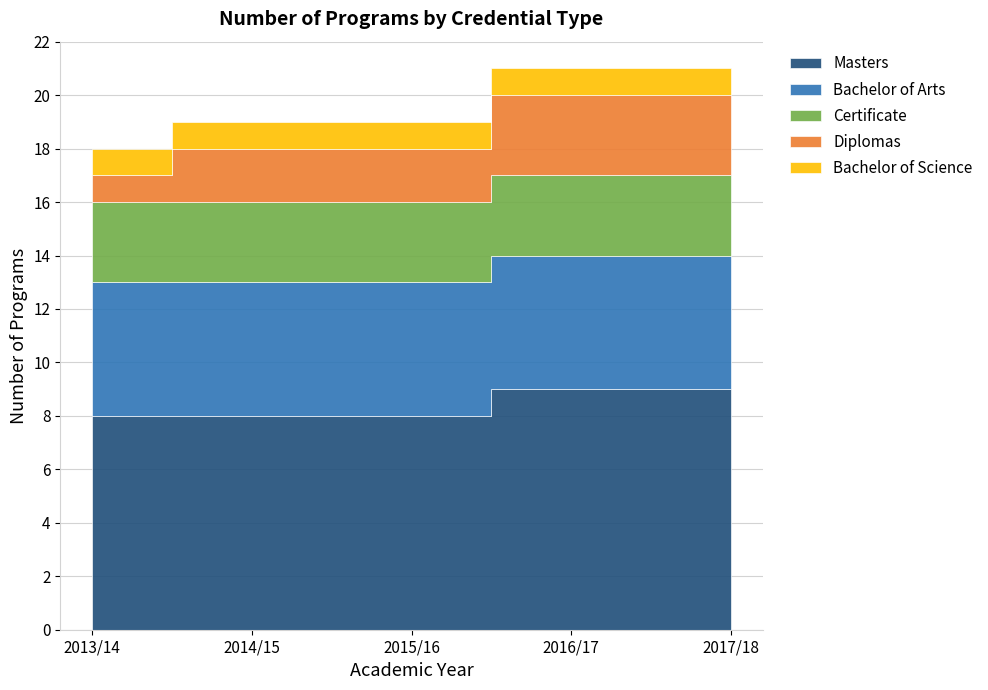

True or false: Bachelor of Arts and Diplomas intersect in this chart.

False